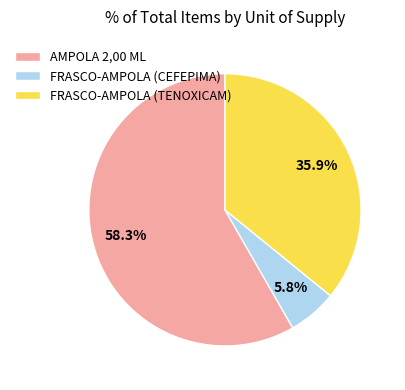

How many segments does this pie chart have?

3